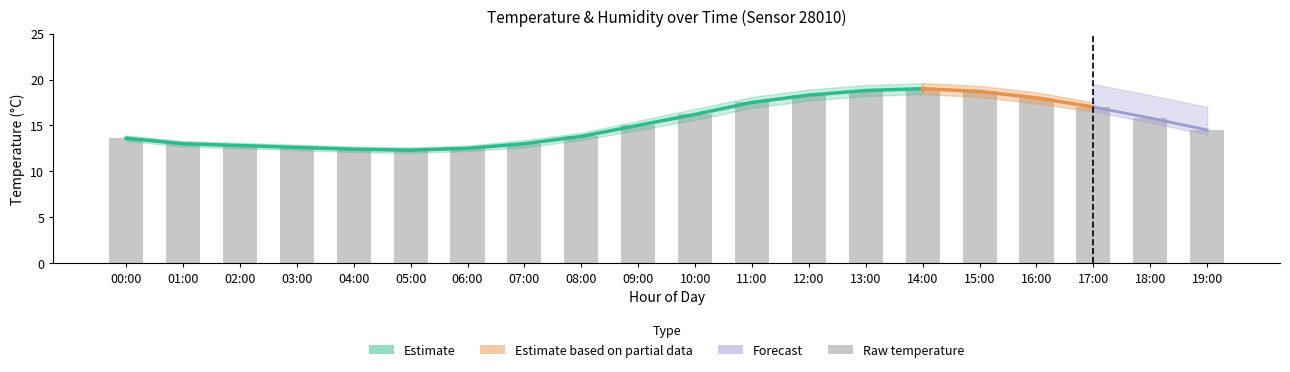

What value does the data have at 01:00?

13.0